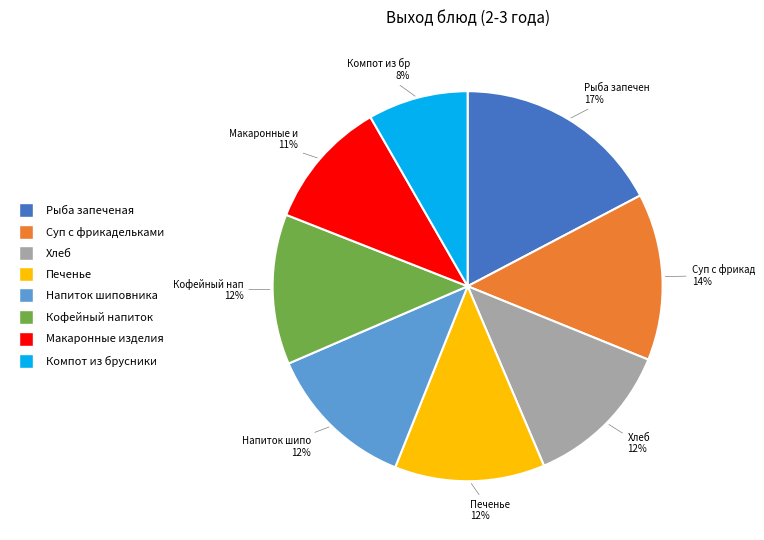

To the nearest percent, what is the average slice percentage?

12%